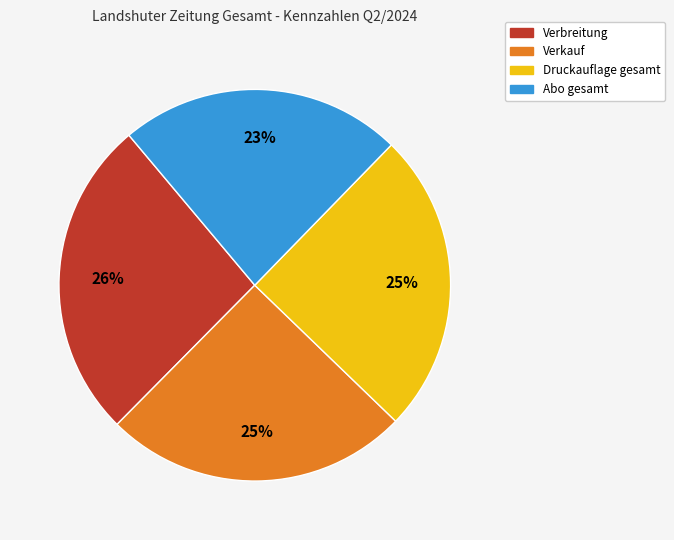

True or false: Druckauflage gesamt accounts for 25% of the total.

True